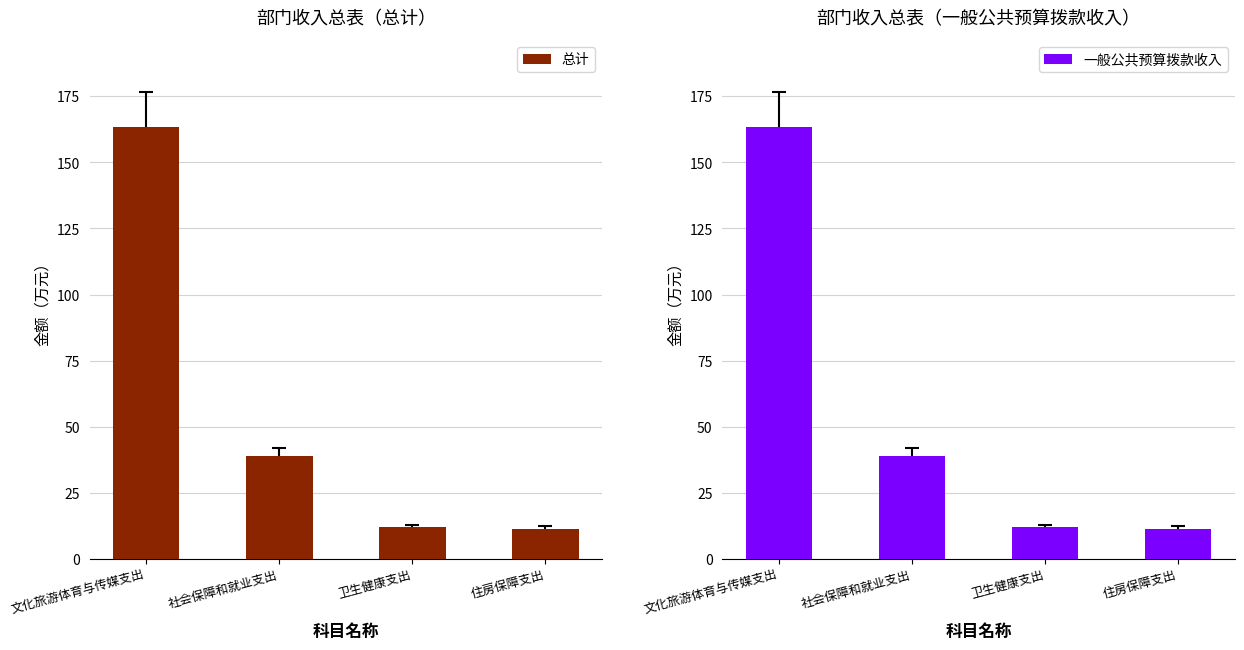

What is the difference between the 一般公共预算拨款收入 values at 卫生健康支出 and 社会保障和就业支出?

26.9